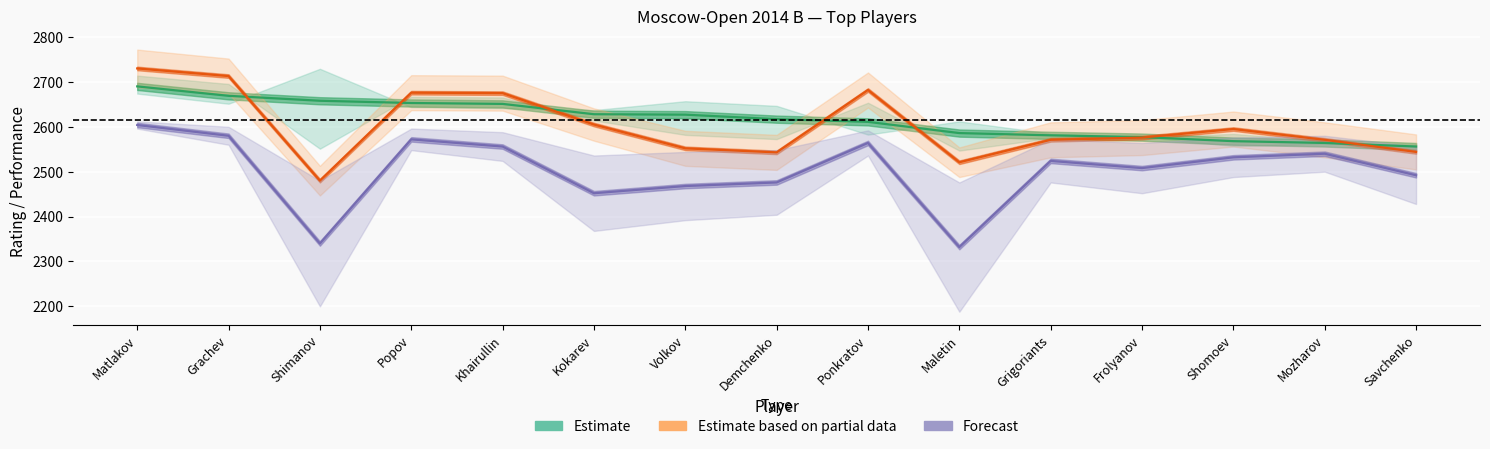

What is the lowest value of the Rating series?

2556